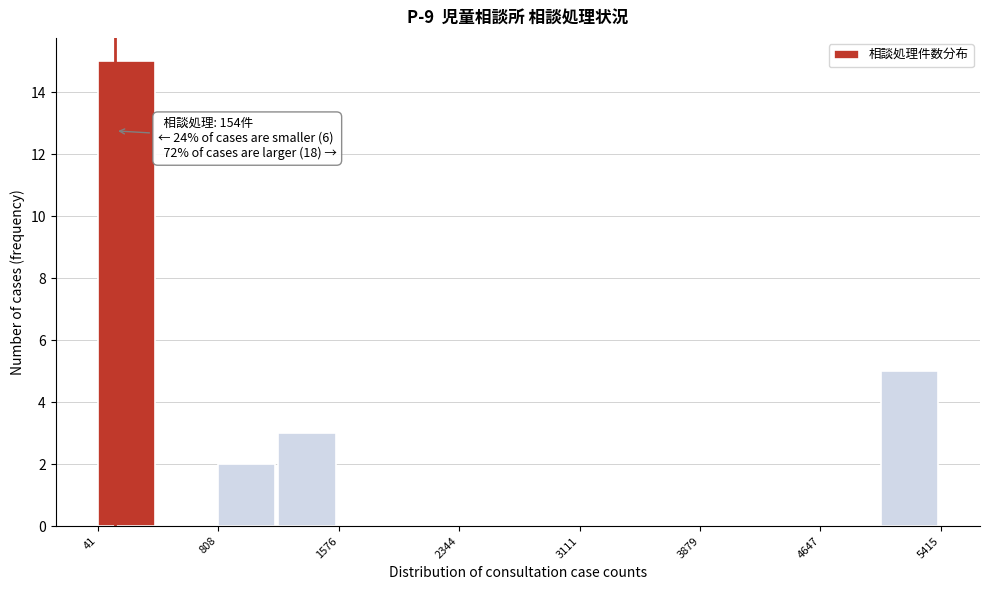

Read against the x-axis, roughly where is the centre of the tallest bar?

200